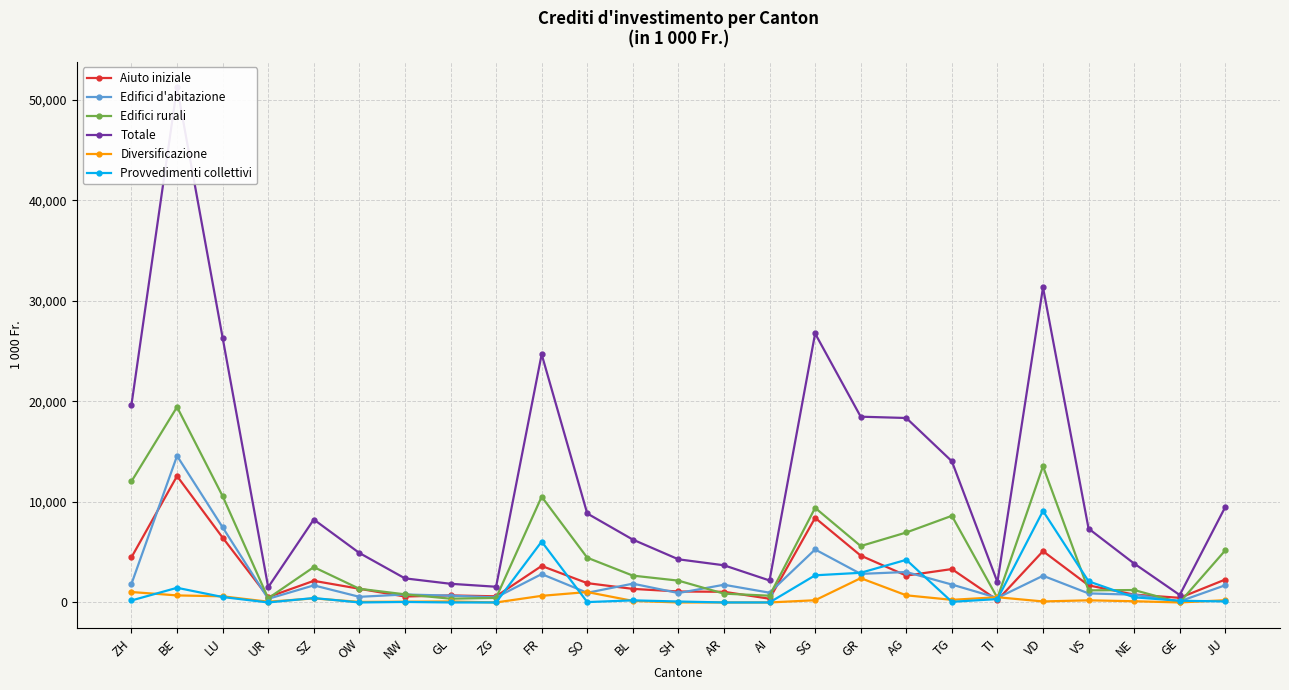

Is this an area chart (filled region under the line)?

No